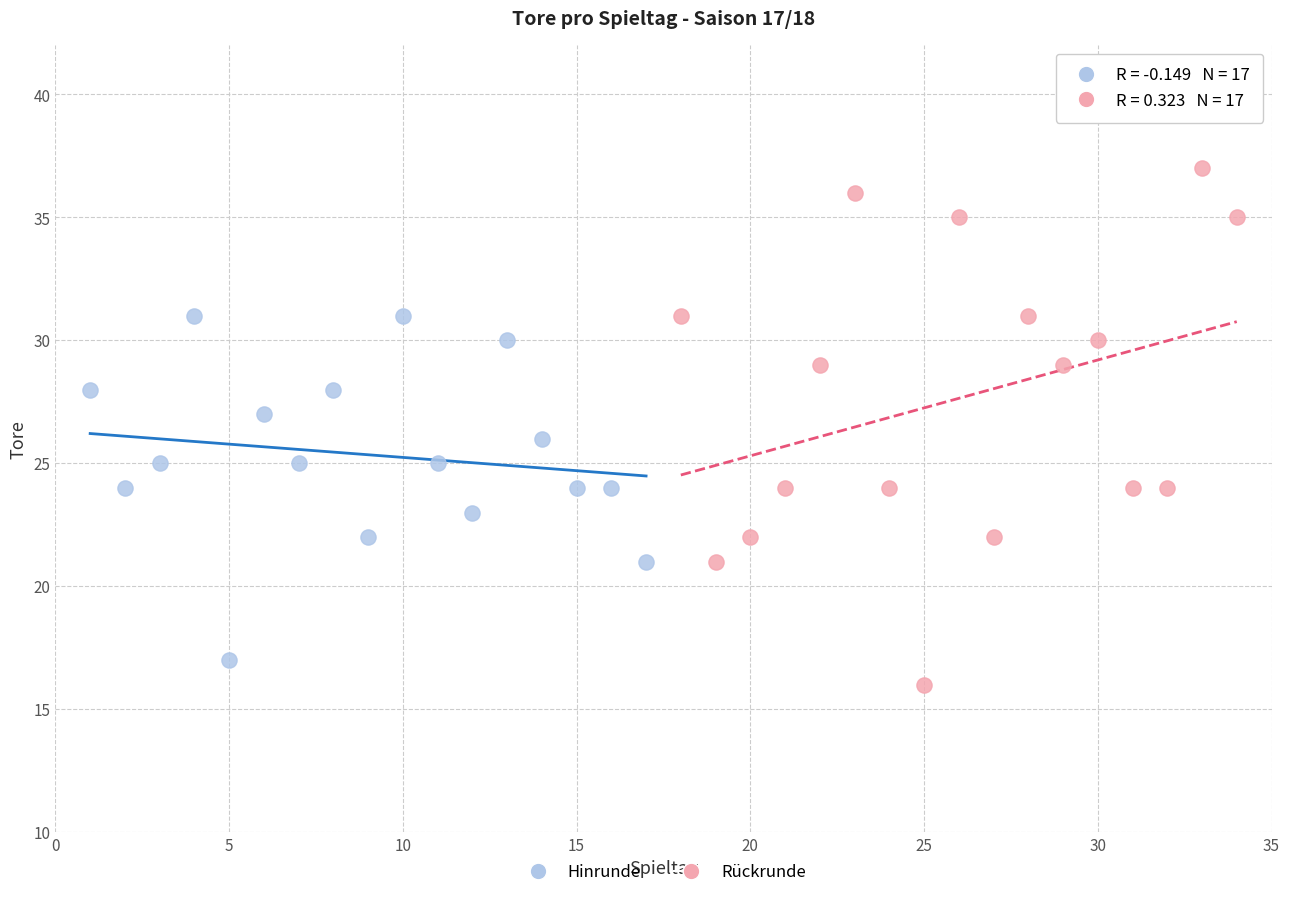

Which series has the widest spread of Y values?

Rückrunde